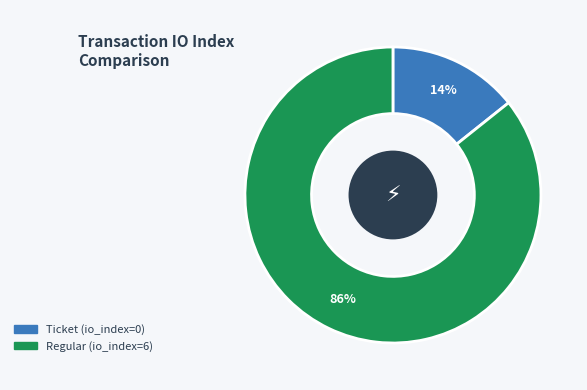

Does Ticket represent more than half of the total?

No